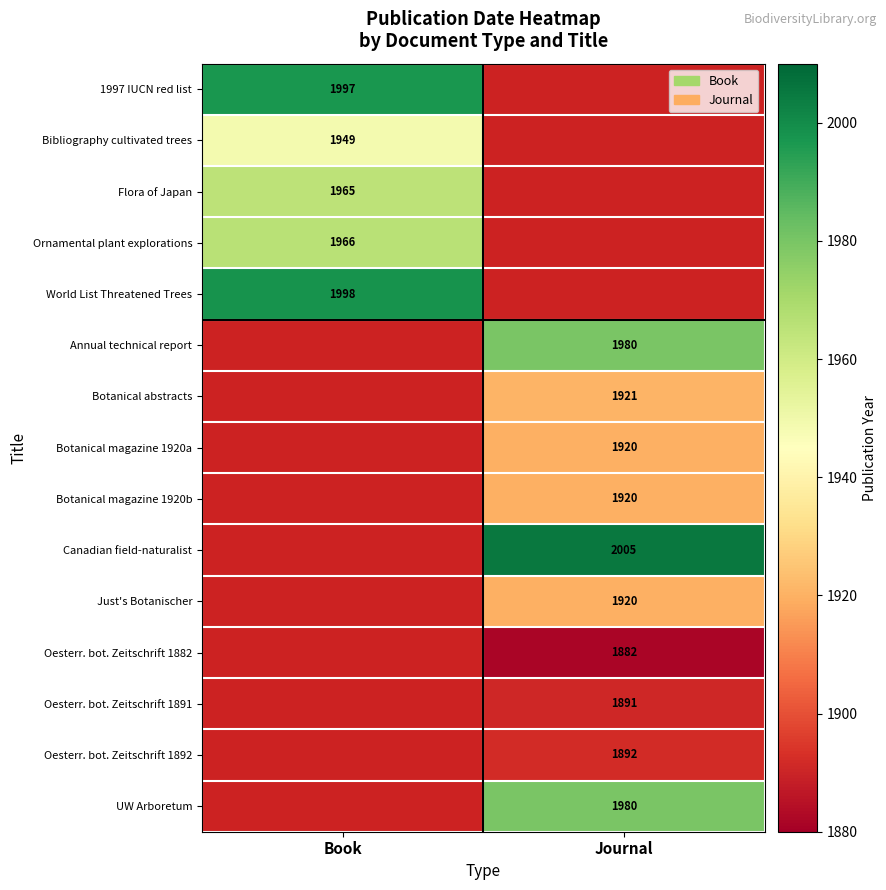

At how many categories does at least one series exceed 1966?

2